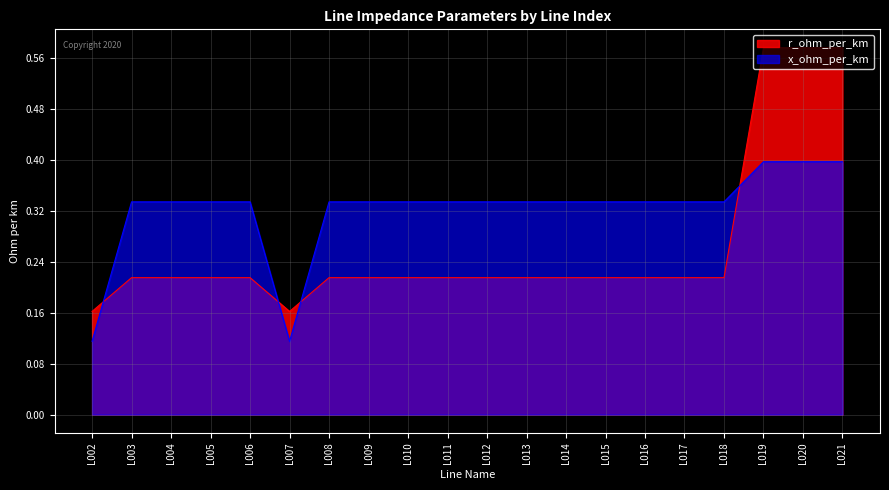

Reading left to right, extract all data points from this chart.

r_ohm_per_km: L002=0.2	L003=0.2	L004=0.2	L005=0.2	L006=0.2	L007=0.2	L008=0.2	L009=0.2	L010=0.2	L011=0.2	L012=0.2	L013=0.2	L014=0.2	L015=0.2	L016=0.2	L017=0.2	L018=0.2	L019=0.6	L020=0.6	L021=0.6
x_ohm_per_km: L002=0.1	L003=0.3	L004=0.3	L005=0.3	L006=0.3	L007=0.1	L008=0.3	L009=0.3	L010=0.3	L011=0.3	L012=0.3	L013=0.3	L014=0.3	L015=0.3	L016=0.3	L017=0.3	L018=0.3	L019=0.4	L020=0.4	L021=0.4